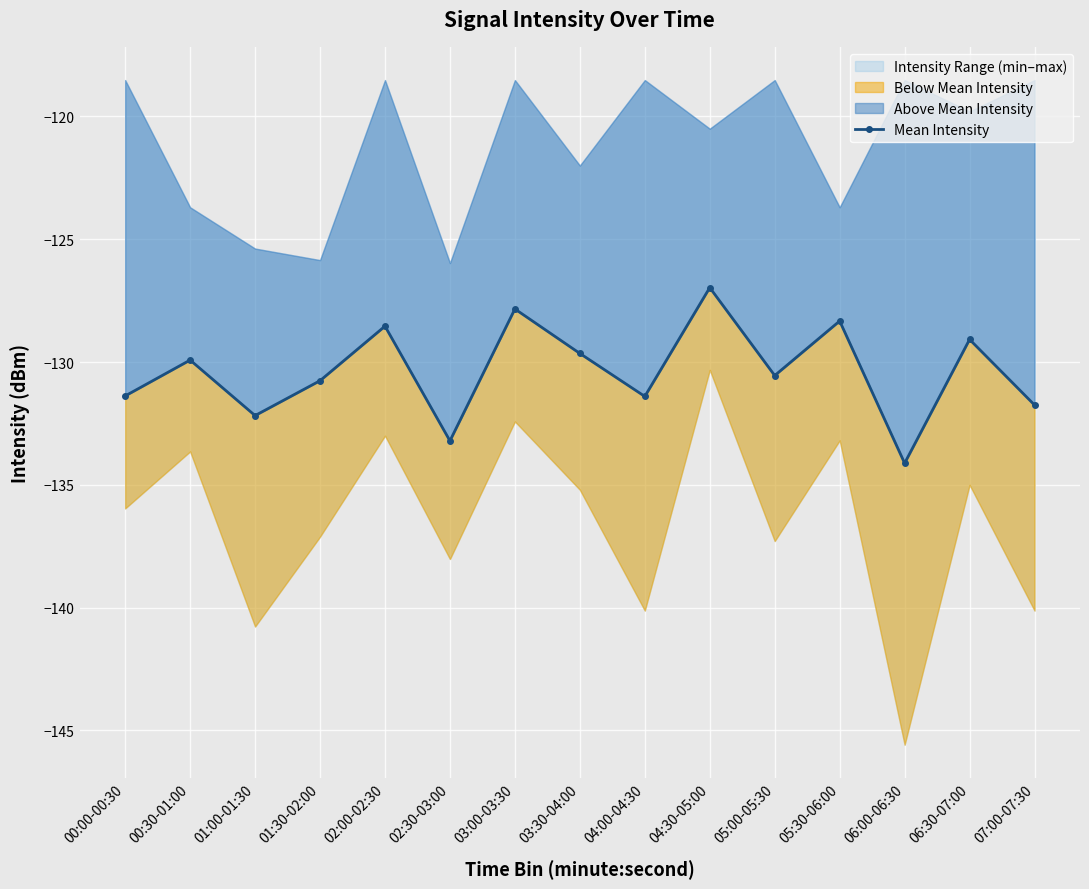

How many interior local peaks (higher than both neighbors) does the data have?

6